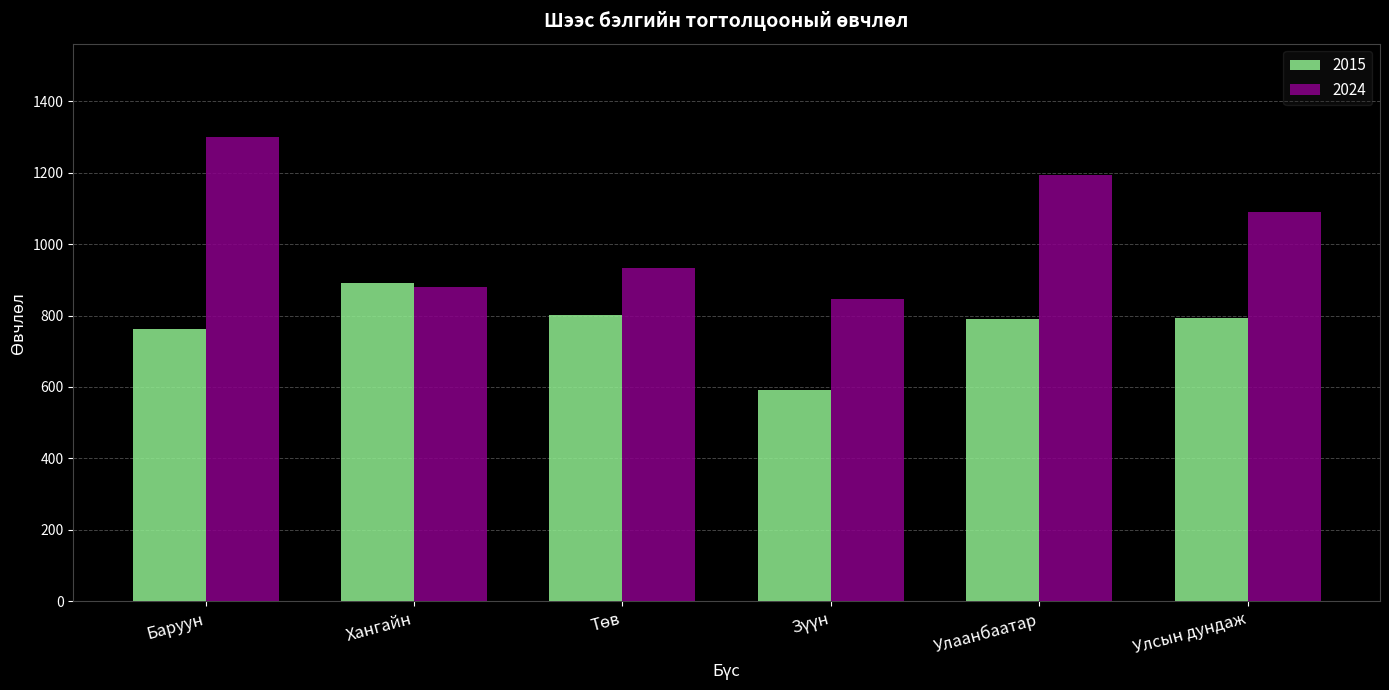

Count the number of data series in this chart.

2